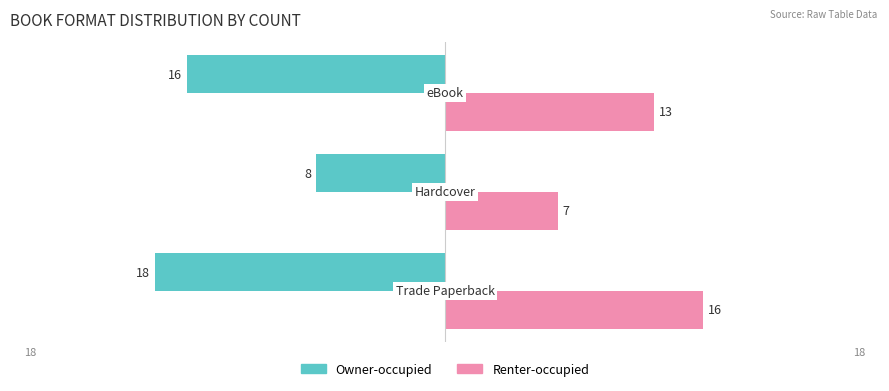

Rank the series by their maximum value, from highest to lowest.

Renter-occupied, Owner-occupied